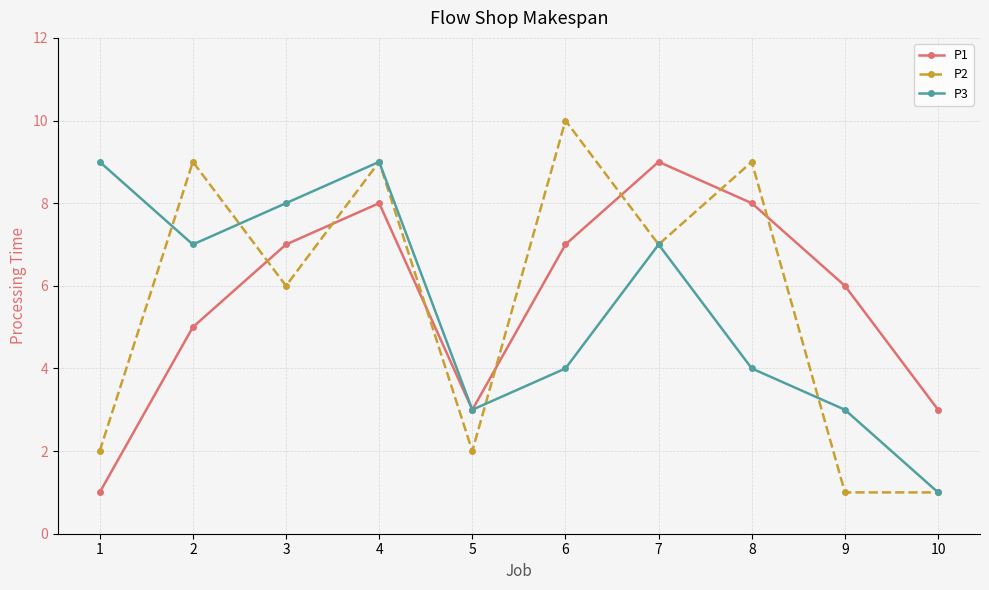

True or false: P2 and P1 cross at least once.

True